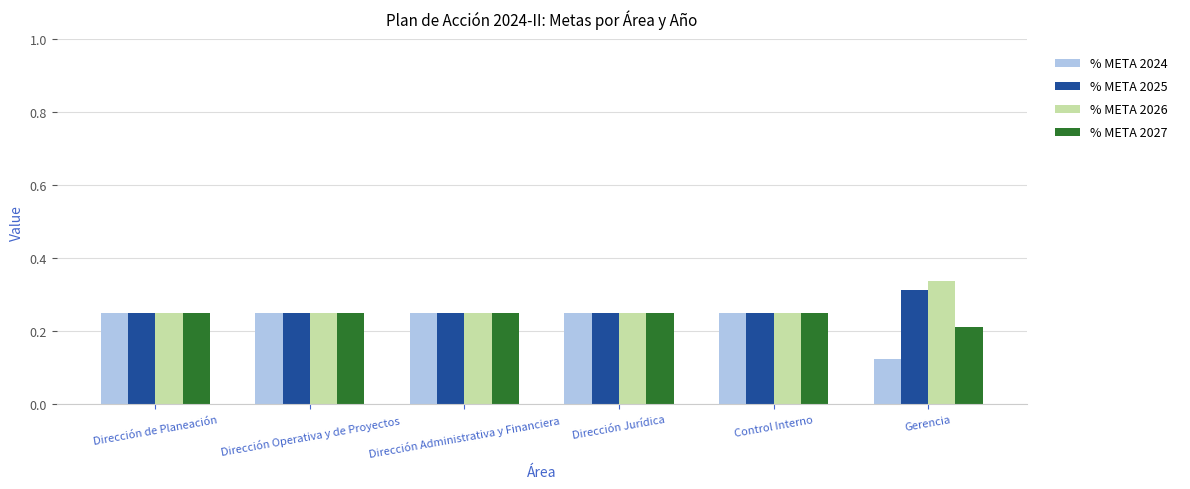

Count the % META 2027 values in the range 0 to 1.

6